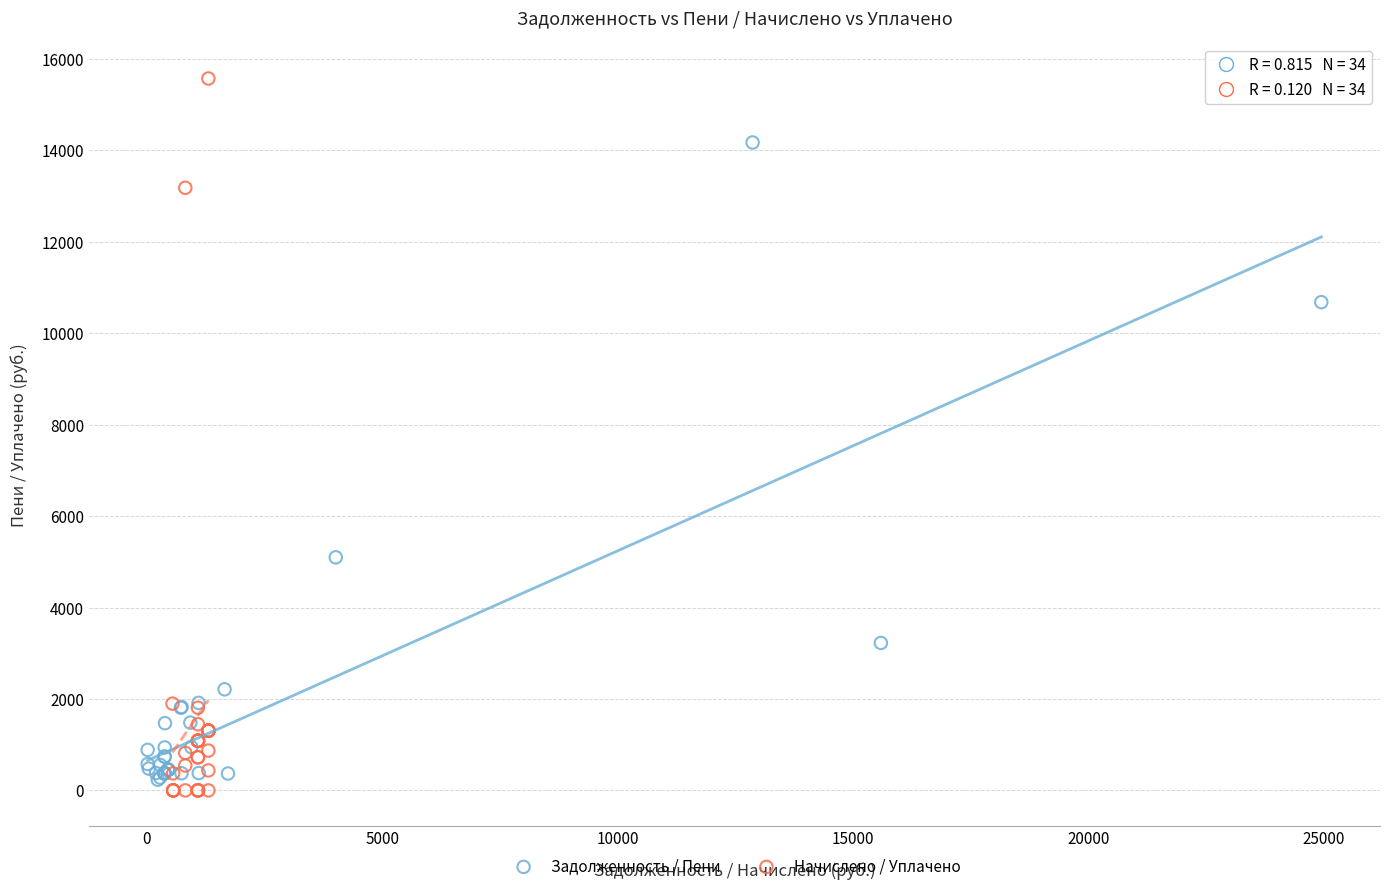

Which series contains the lowest Y value?

Начислено / Уплачено